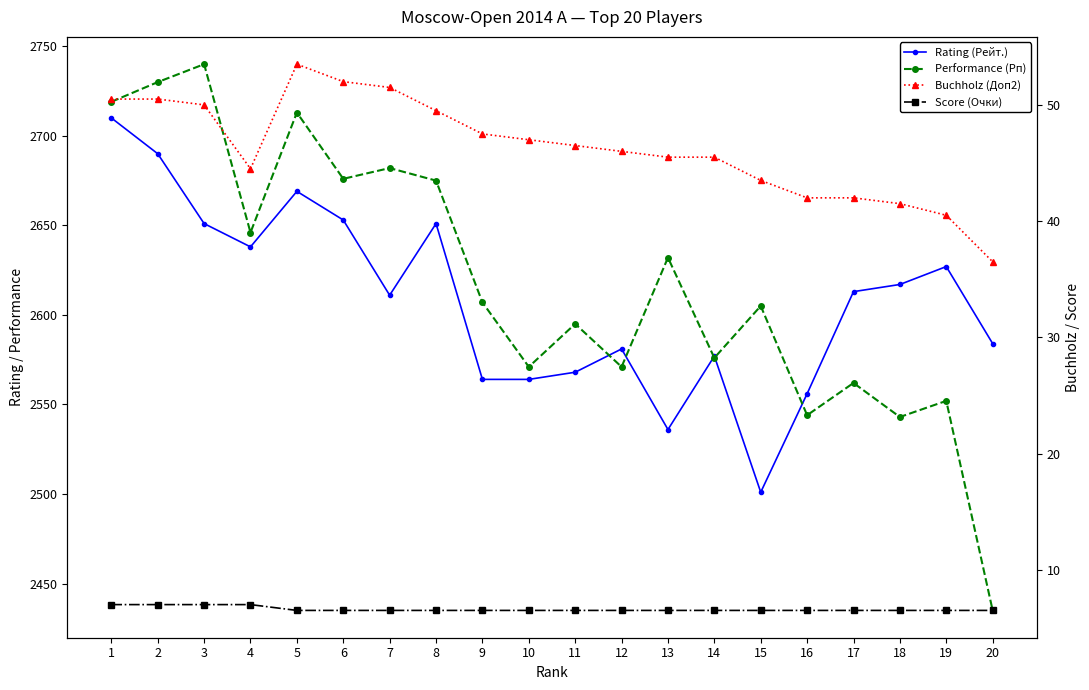

True or false: Buchholz (Доп2) has a value of 78.8 at 4.

False